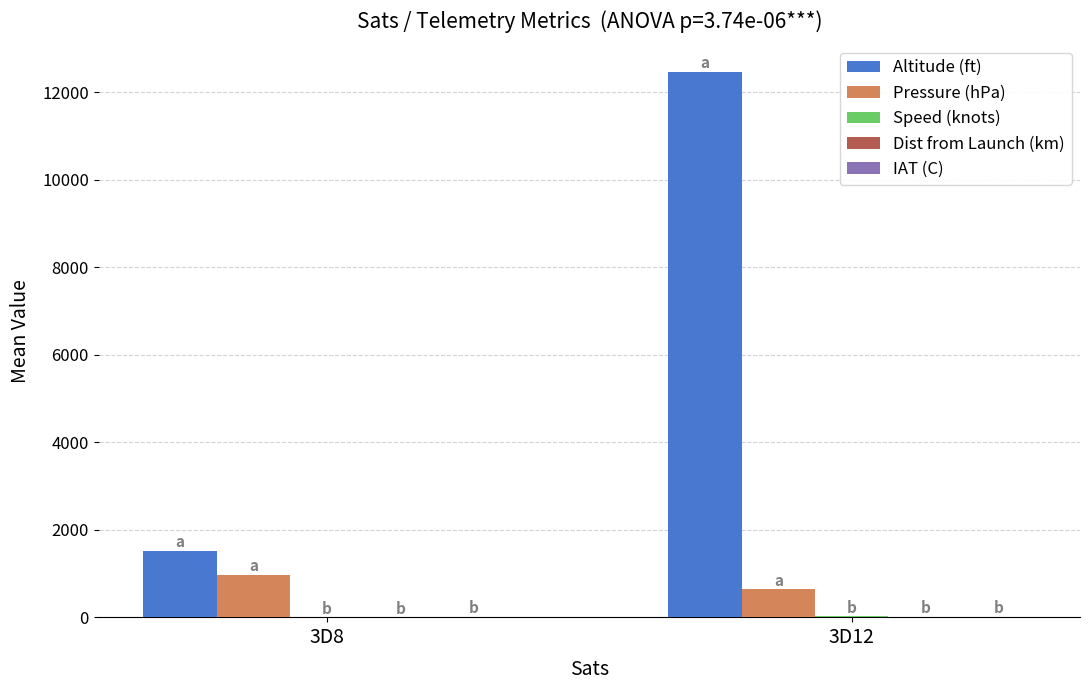

Which series has the largest total across all categories?

Altitude (ft)